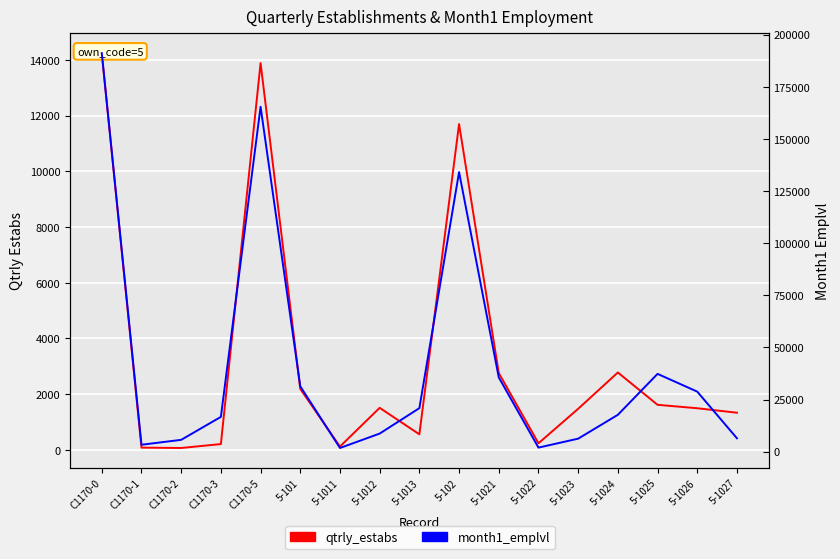

Reading left to right, transcribe all the data shown in this chart.

qtrly_estabs: C1170-0=14245	C1170-1=81	C1170-2=68	C1170-3=209	C1170-5=13887	5-101=2189	5-1011=120	5-1012=1510	5-1013=559	5-102=11698	5-1021=2760	5-1022=237	5-1023=1475	5-1024=2779	5-1025=1618	5-1026=1495	5-1027=1334
month1_emplvl: C1170-0=191160	C1170-1=3328	C1170-2=5684	C1170-3=16702	C1170-5=165446	5-101=31352	5-1011=1775	5-1012=8689	5-1013=20888	5-102=134094	5-1021=35634	5-1022=1961	5-1023=6251	5-1024=17690	5-1025=37321	5-1026=28806	5-1027=6431